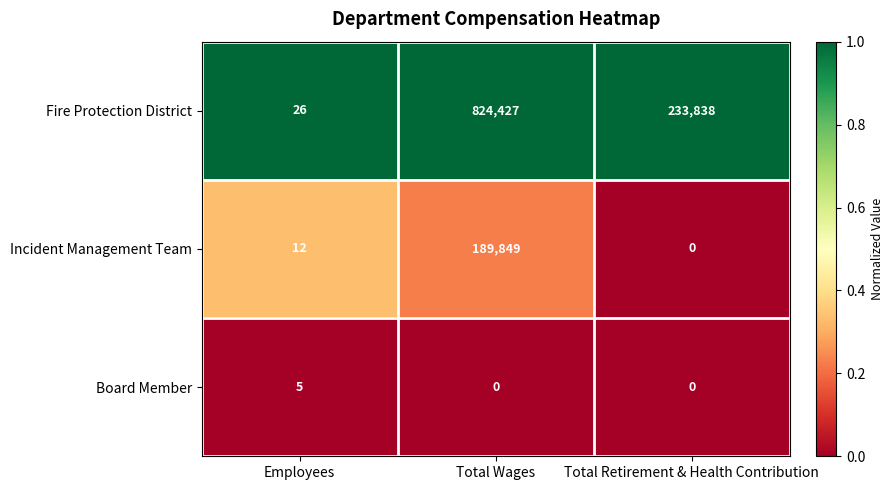

Which series has the widest spread of values?

Fire Protection District